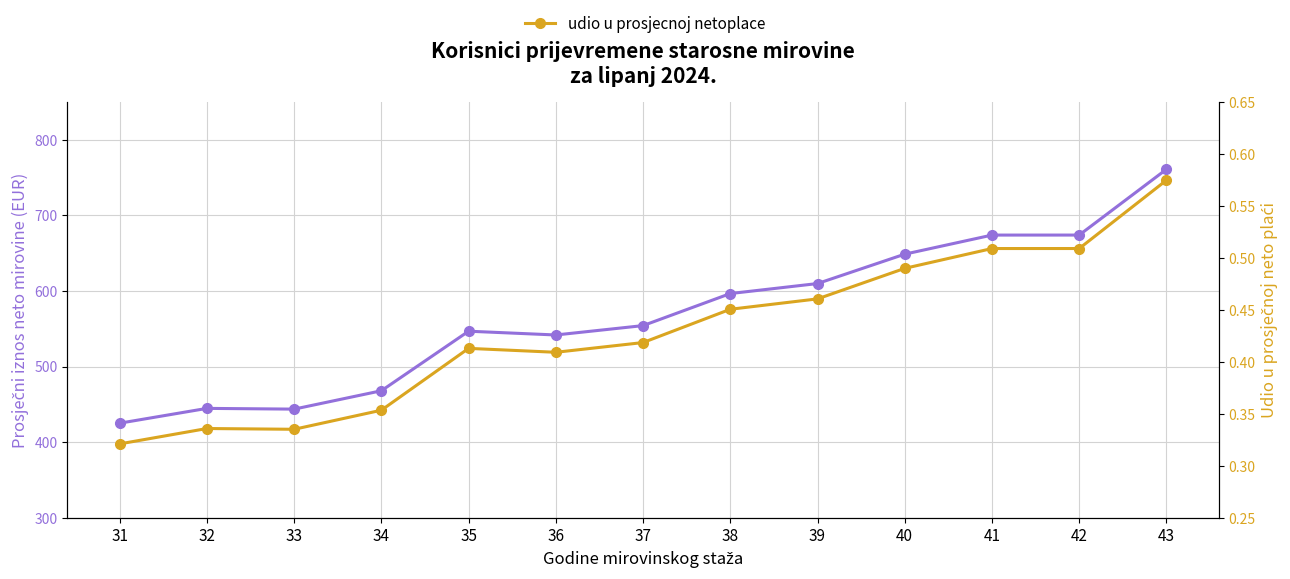

Between 41 and 38, which is larger?

41